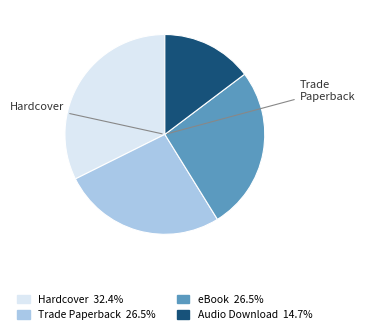

Which category has the biggest portion of the pie?

Hardcover